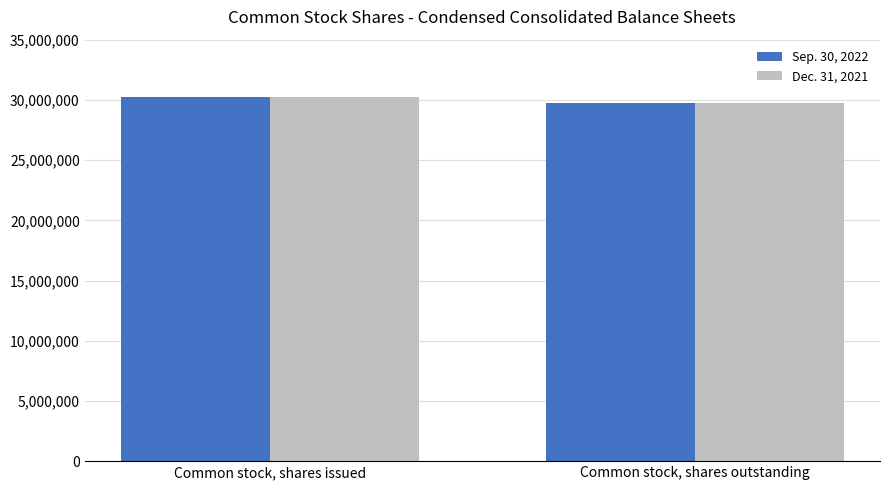

Count the number of data series in this chart.

2